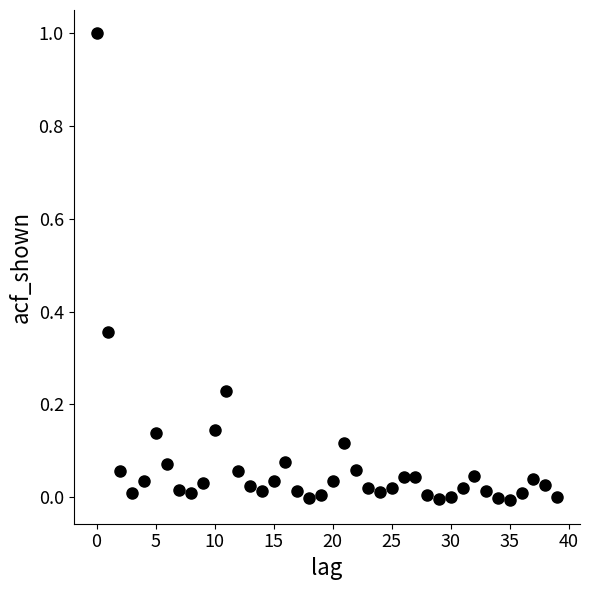

What is the range of Y values (max minus min)?

1.0